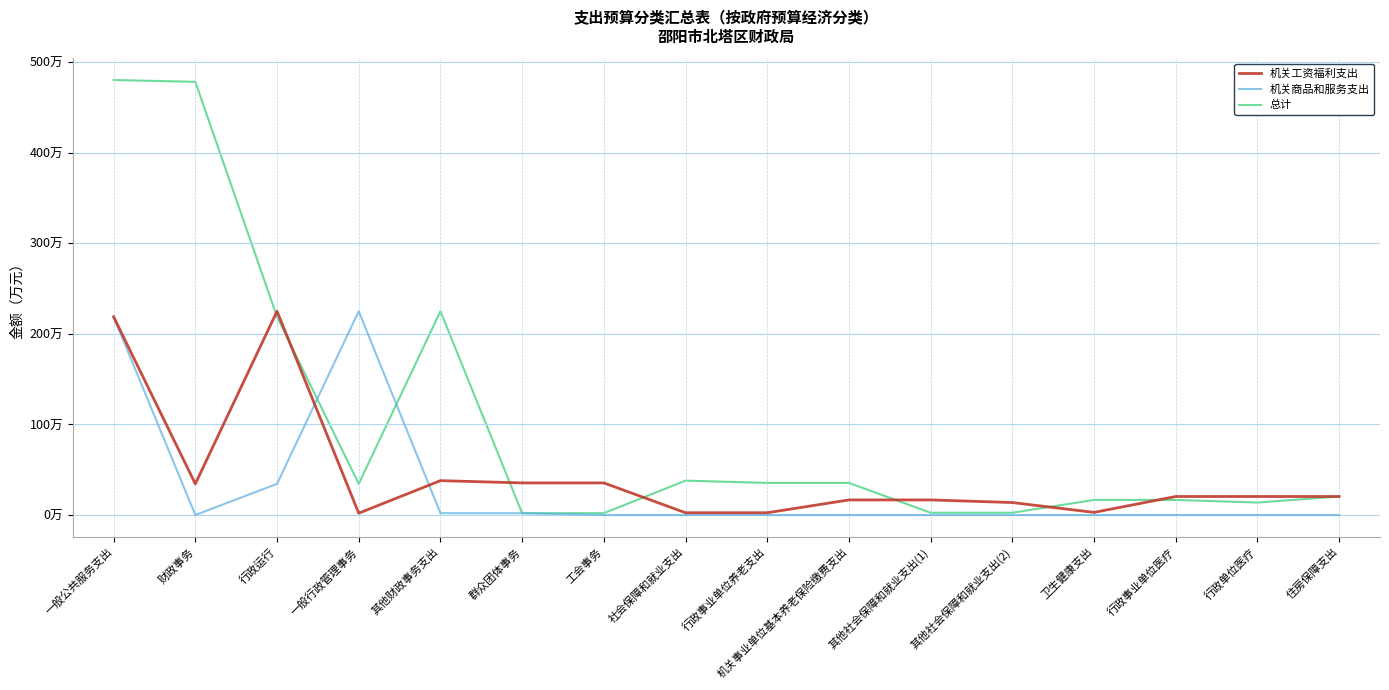

How many times do 总计 and 机关工资福利支出 cross each other?

7